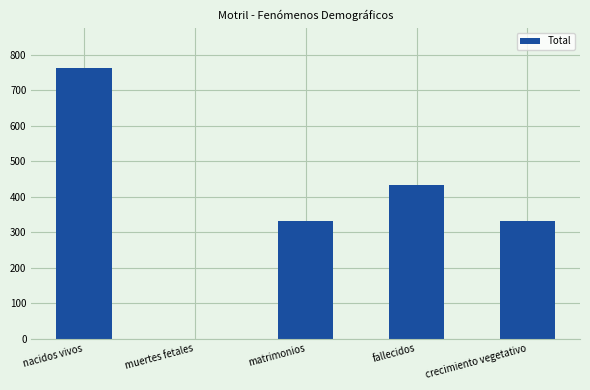

How many categories are shown in the chart?

5